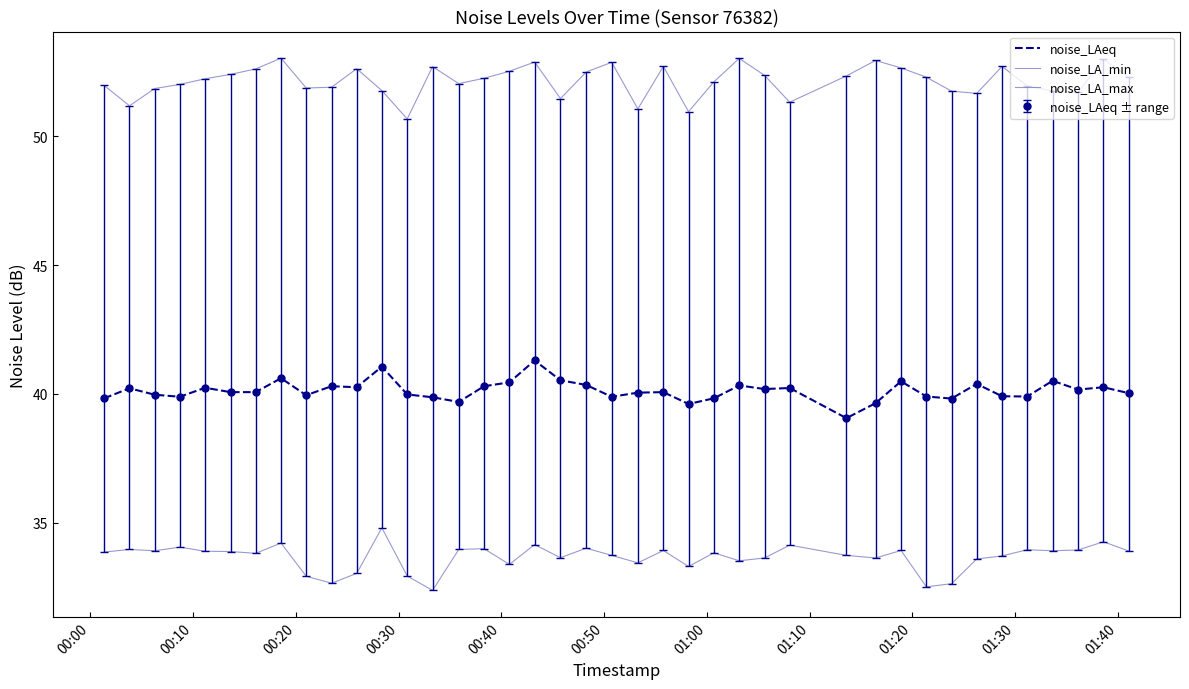

True or false: noise_LAeq and noise_LA_max cross at least once.

False